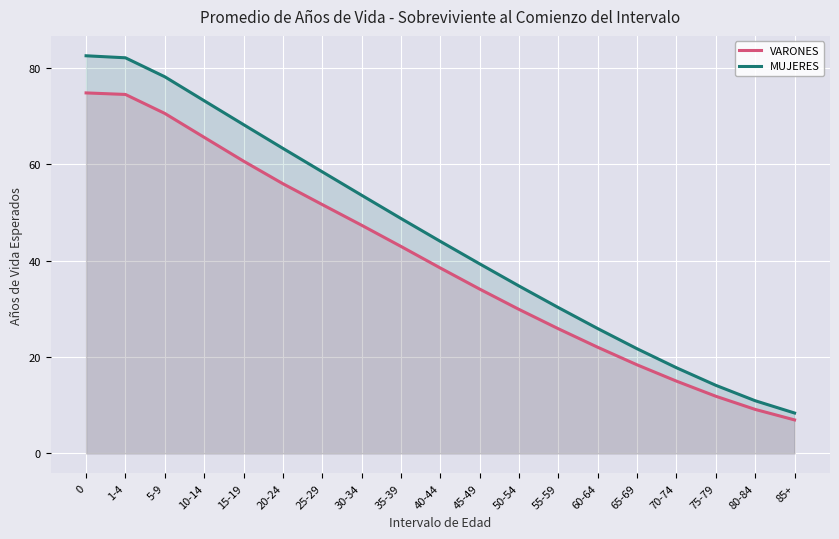

True or false: MUJERES has more than 2 interior local peaks.

False